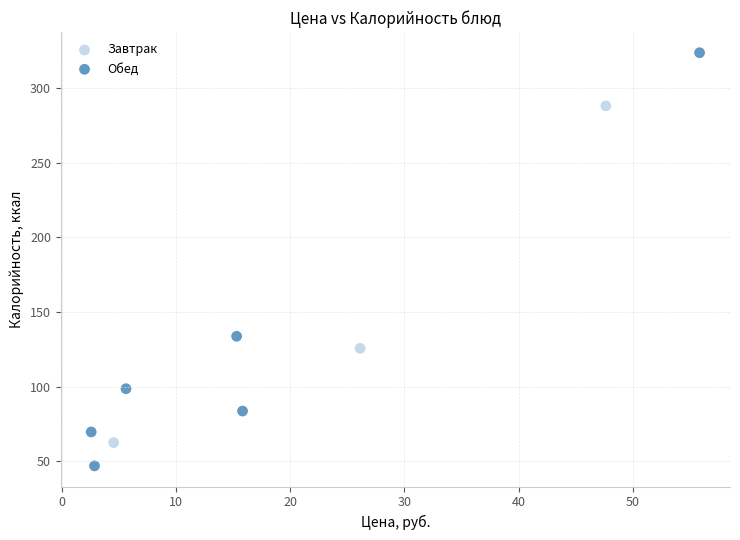

Which series has the widest spread of Y values?

Обед